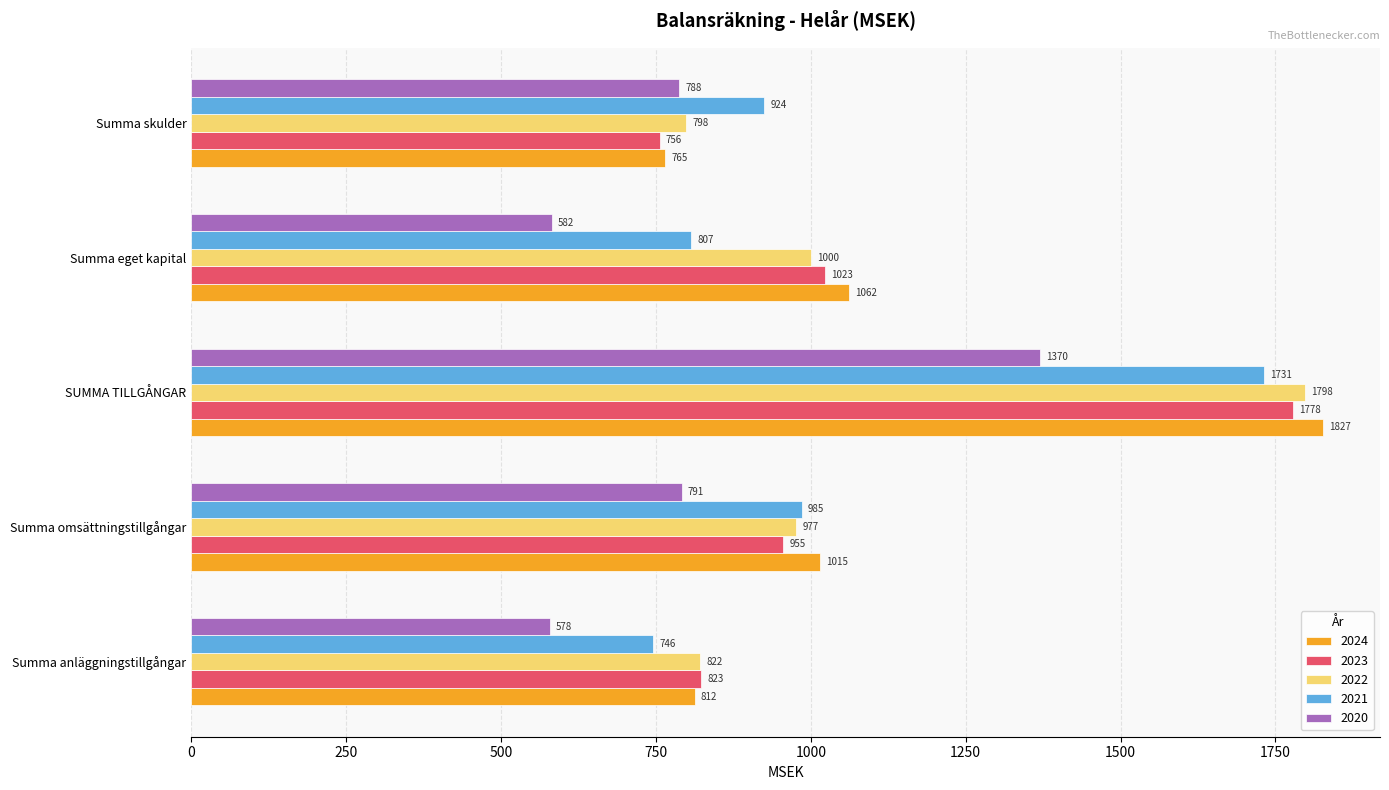

What is the minimum value for 2020?

578.3